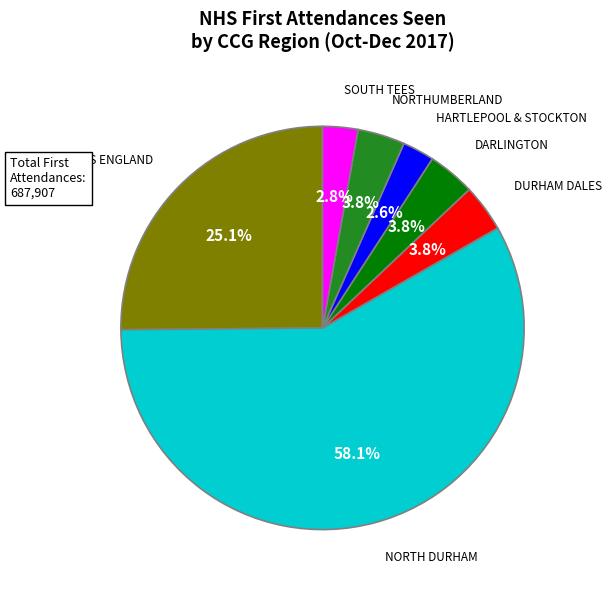

Is there any slice that represents more than half of the pie?

Yes